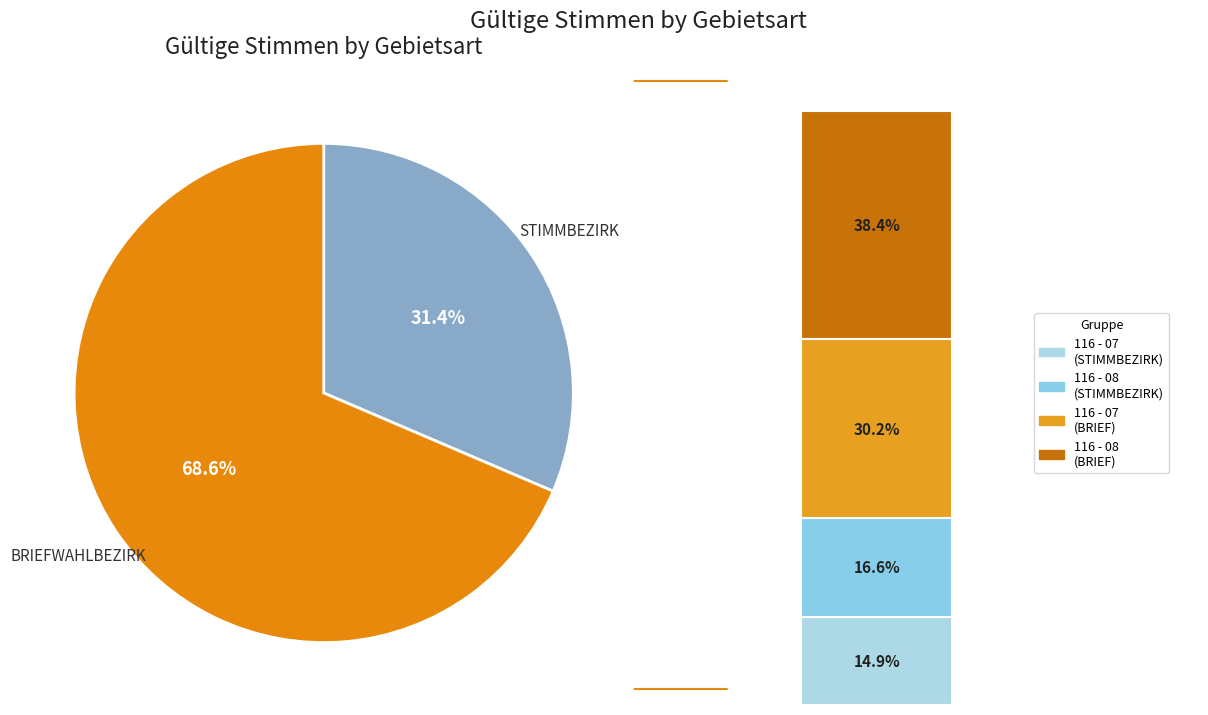

Do 116 - 07 (STIMMBEZIRK) and 116 - 08 (STIMMBEZIRK) together represent more than half of the pie?

No